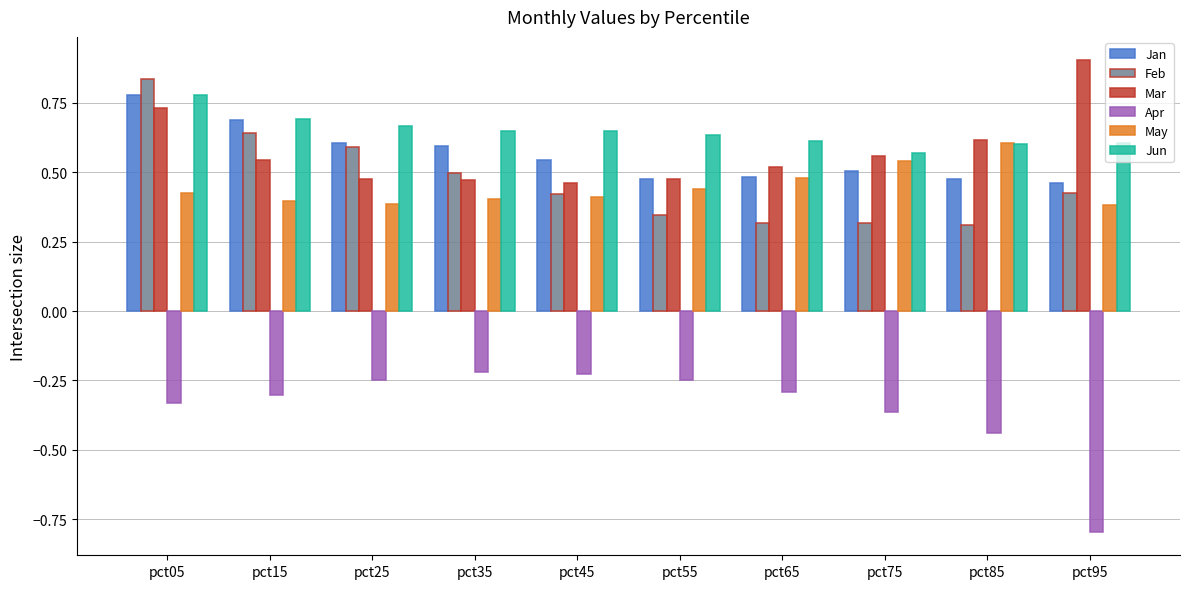

What is the smallest value displayed?

-0.8